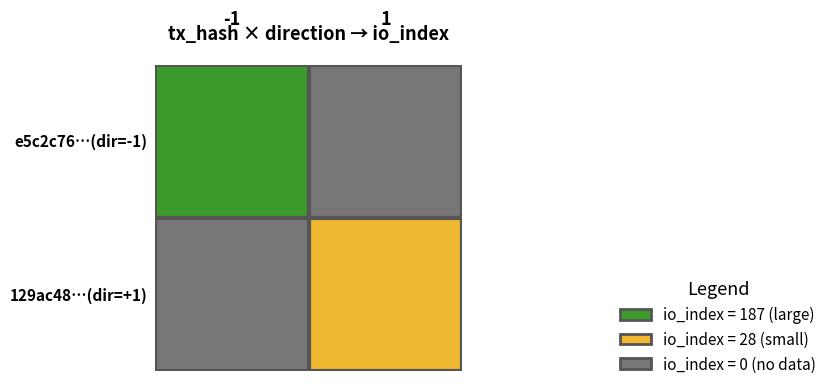

What is the spread (max minus min) of values at direction?

2